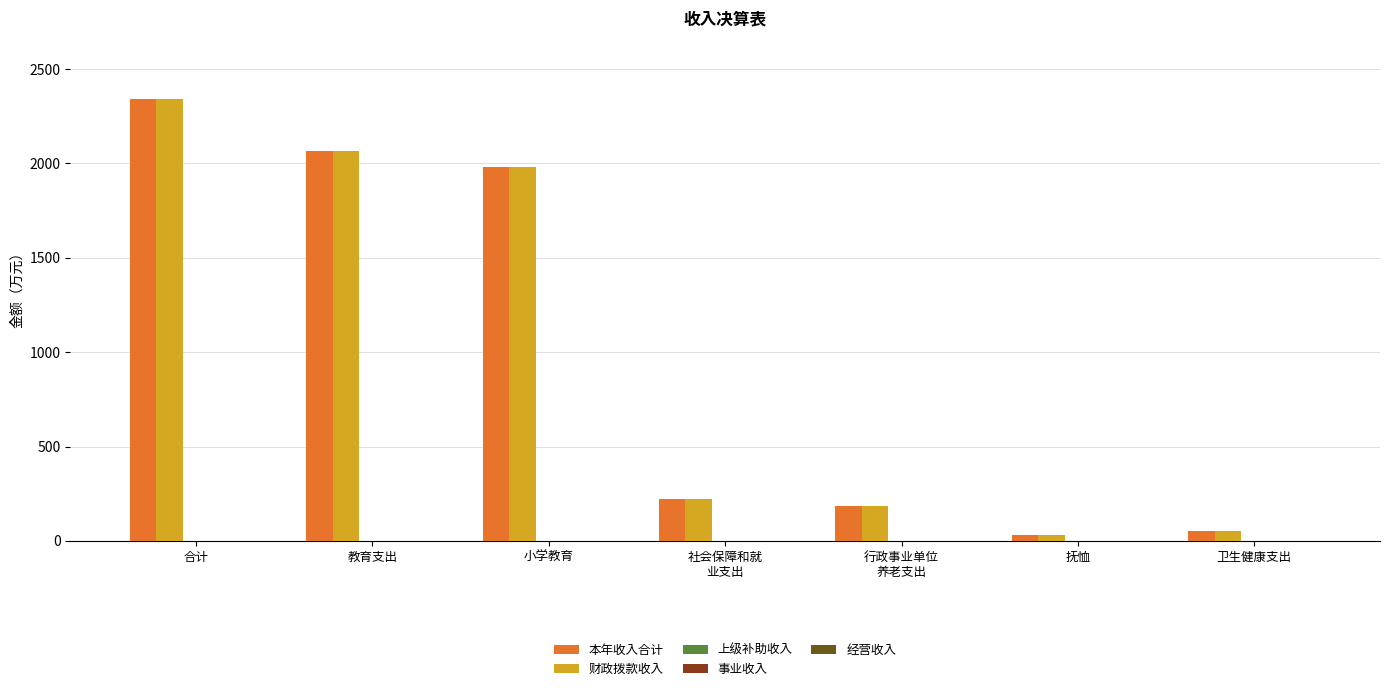

How many categories are shown in the chart?

7